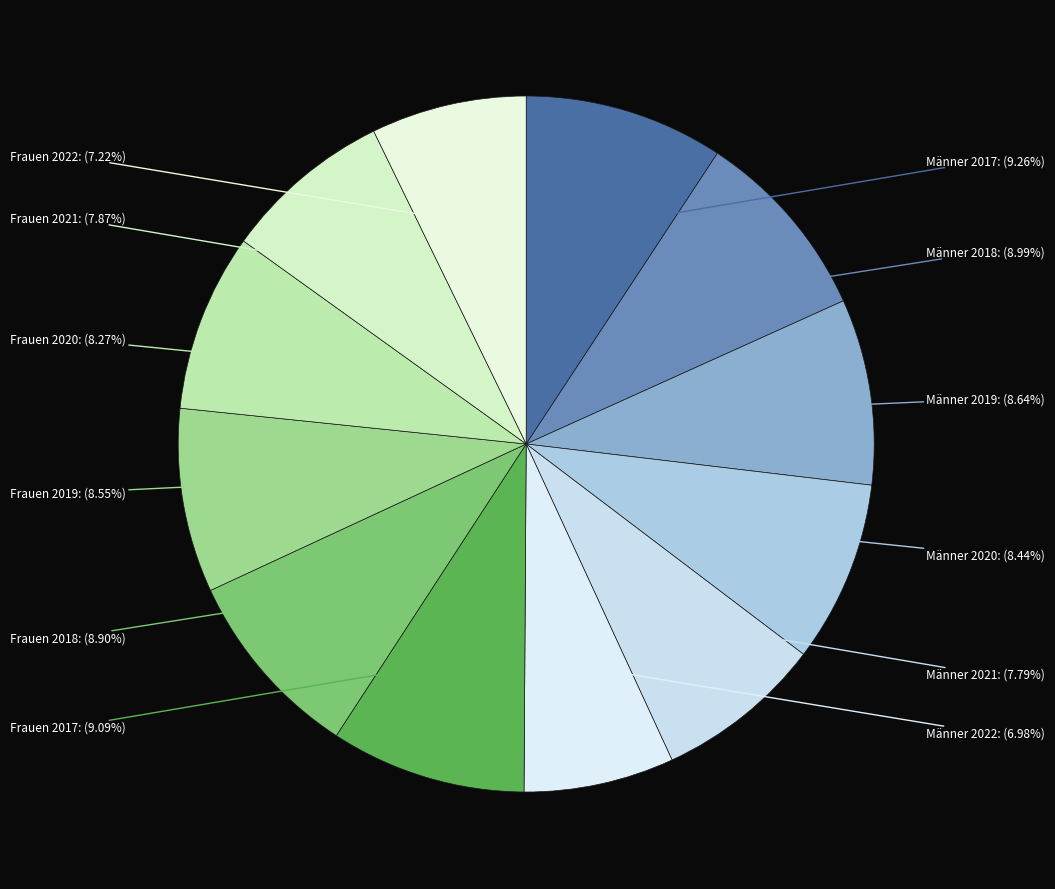

To the nearest percent, what is the difference between the largest and smallest slice percentages?

2%